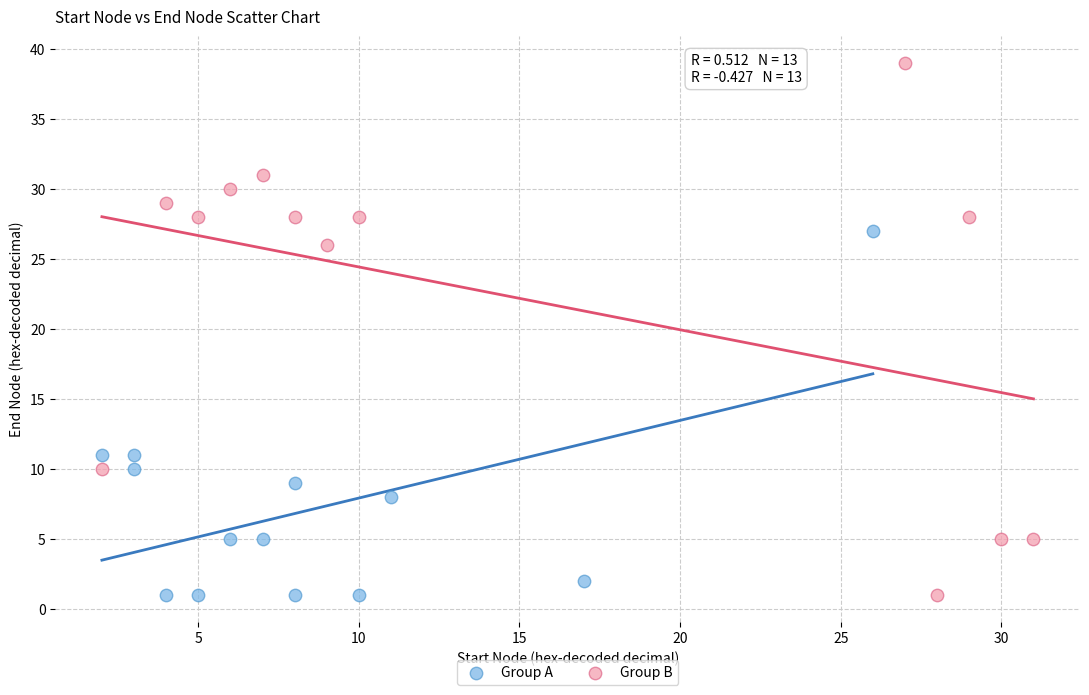

Which series reaches the maximum Y coordinate?

Group B